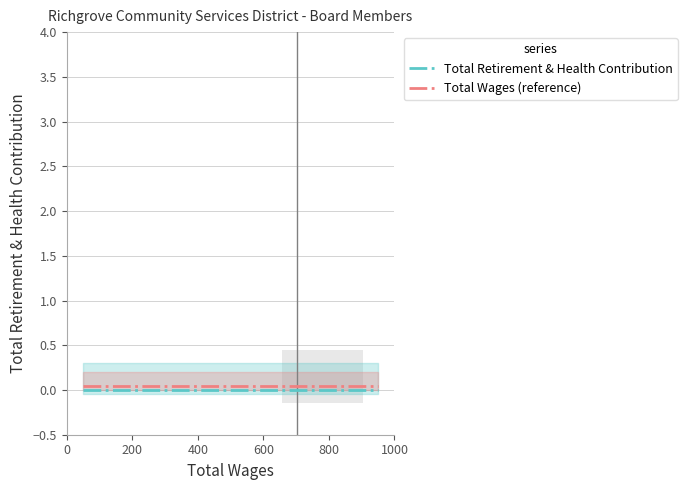

What is the average value of the Total Wages (reference) series?

0.1